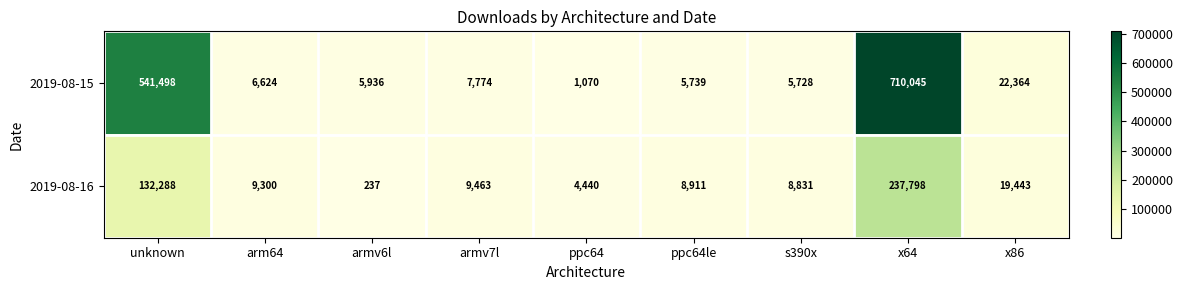

Reading right to left, transcribe all the data shown in this chart.

2019-08-15: 22364	710045	5728	5739	1070	7774	5936	6624	541498
2019-08-16: 19443	237798	8831	8911	4440	9463	237	9300	132288